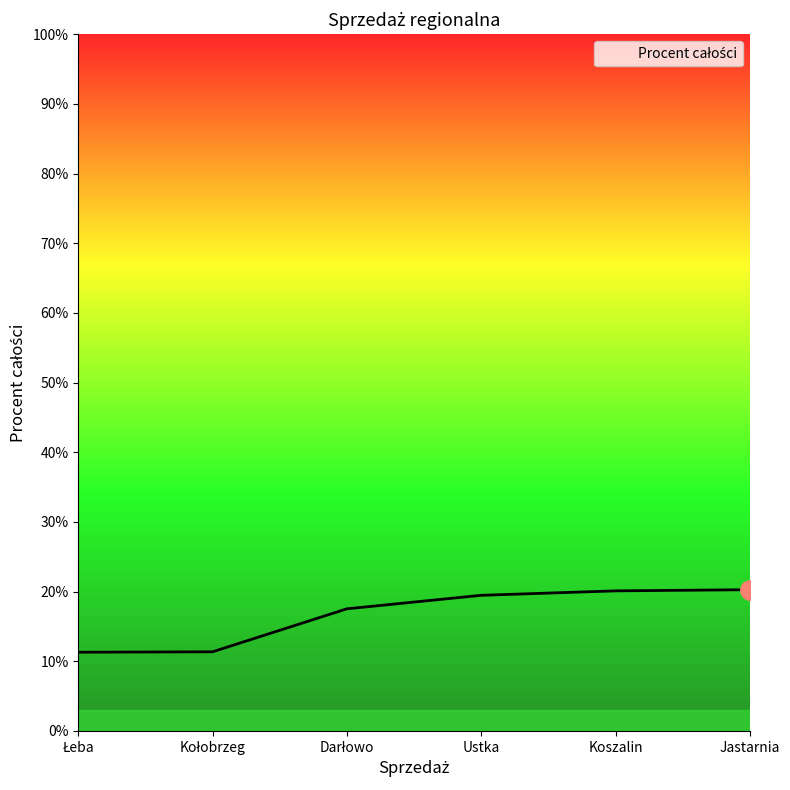

True or false: the data has more than 2 interior local peaks.

False